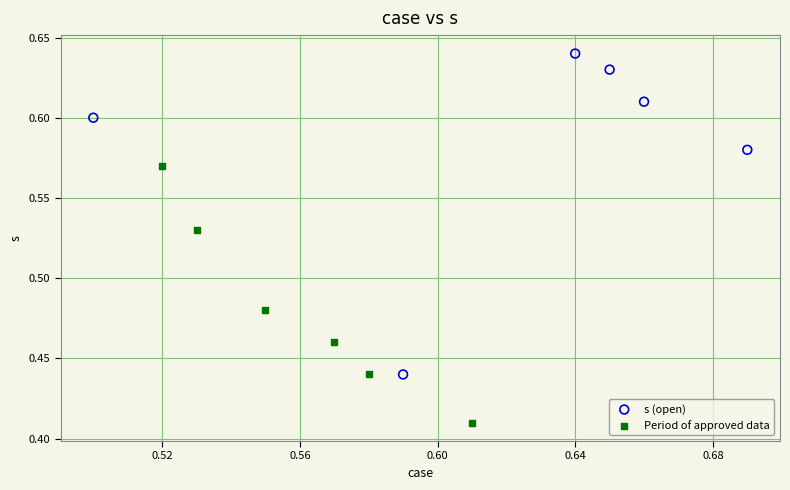

Which series contains the highest Y value?

s (open)